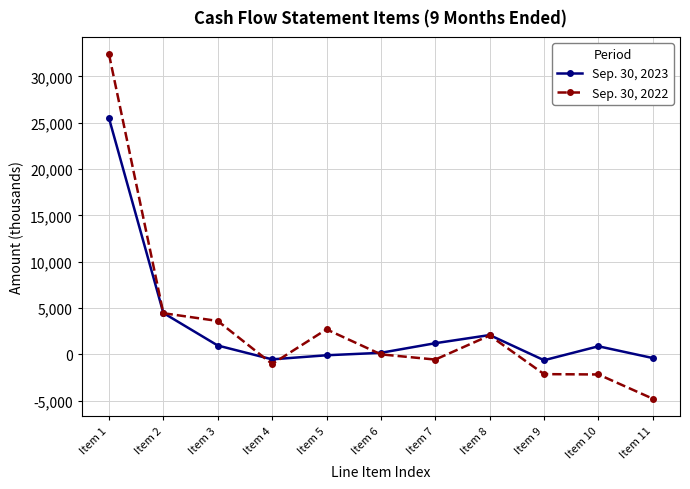

Which series has the widest spread of values?

Sep. 30, 2022